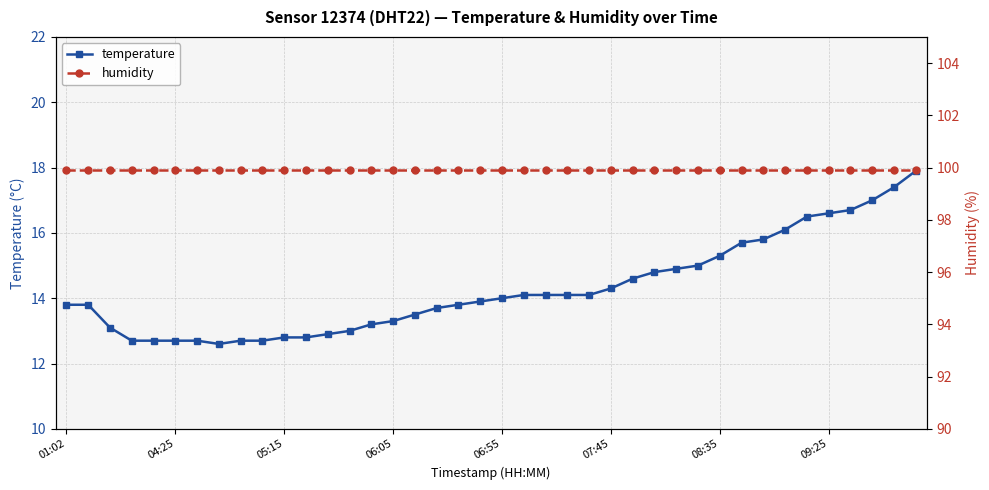

The value of temperature at 08:35 is 4.2. True or false?

False